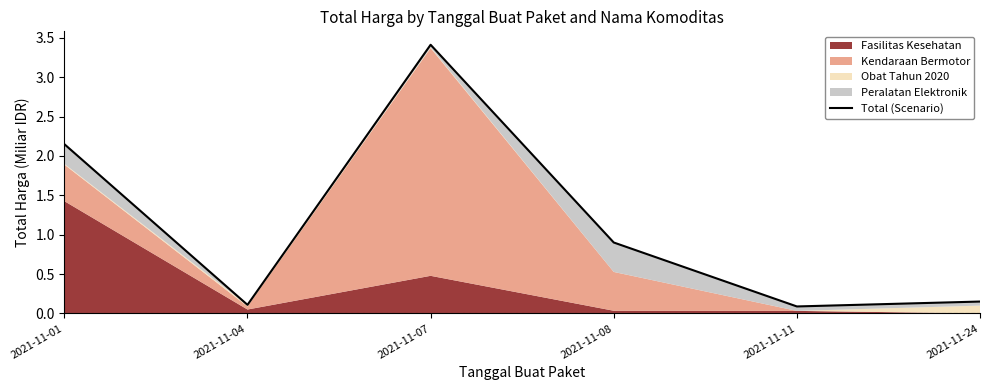

Reading left to right, what are all the values shown in this chart?

2021-11-01=2.1	2021-11-04=0.1	2021-11-07=3.4	2021-11-08=0.9	2021-11-11=0.1	2021-11-24=0.2